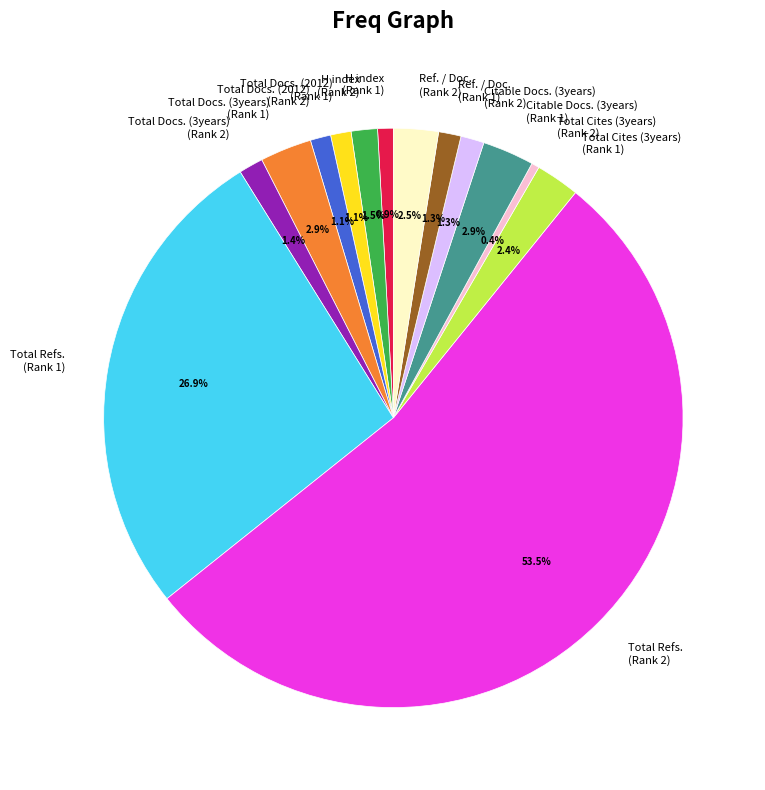

Which category has the biggest portion of the pie?

Total Refs. (Rank 2)